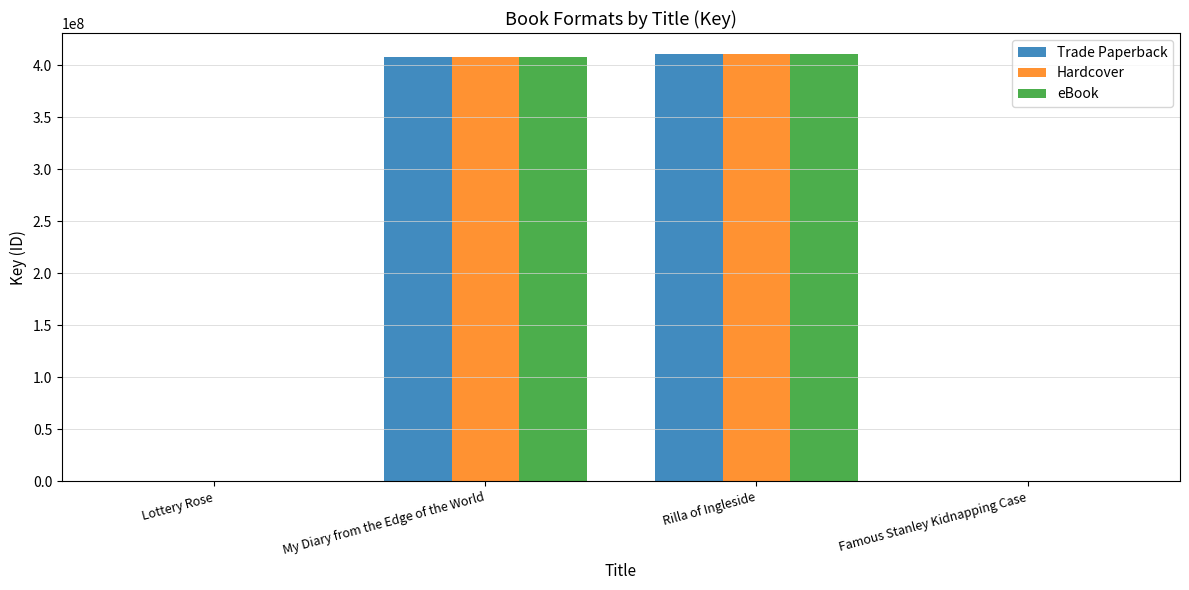

Are the bars grouped side by side (vs. stacked)?

Yes